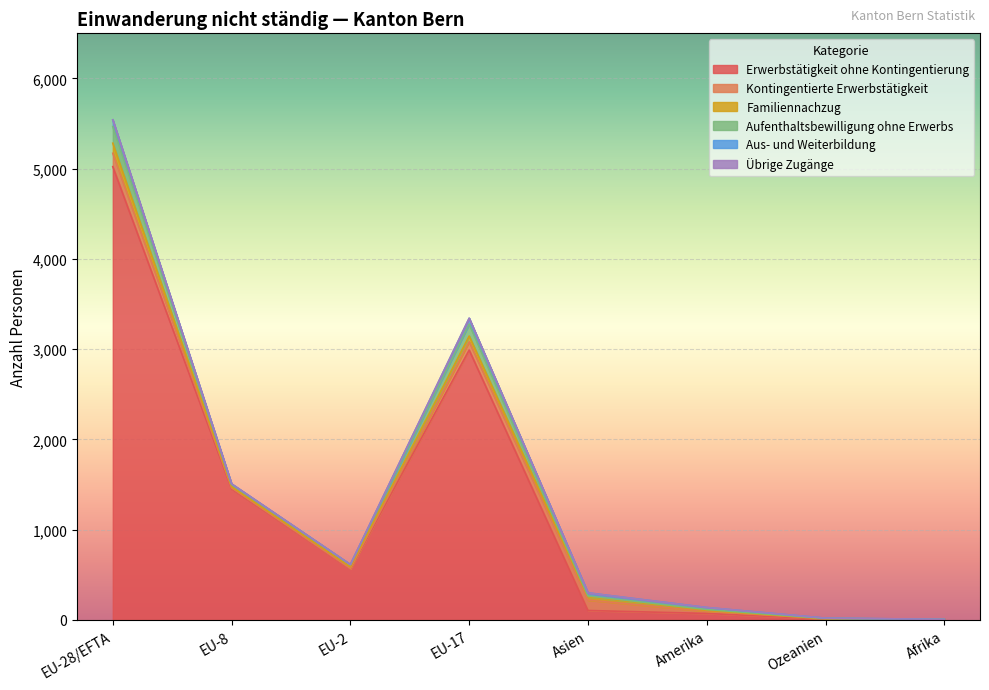

Is the value of Aus- und Weiterbildung at EU-8 greater than the value of Kontingentierte Erwerbstätigkeit at EU-2?

Yes